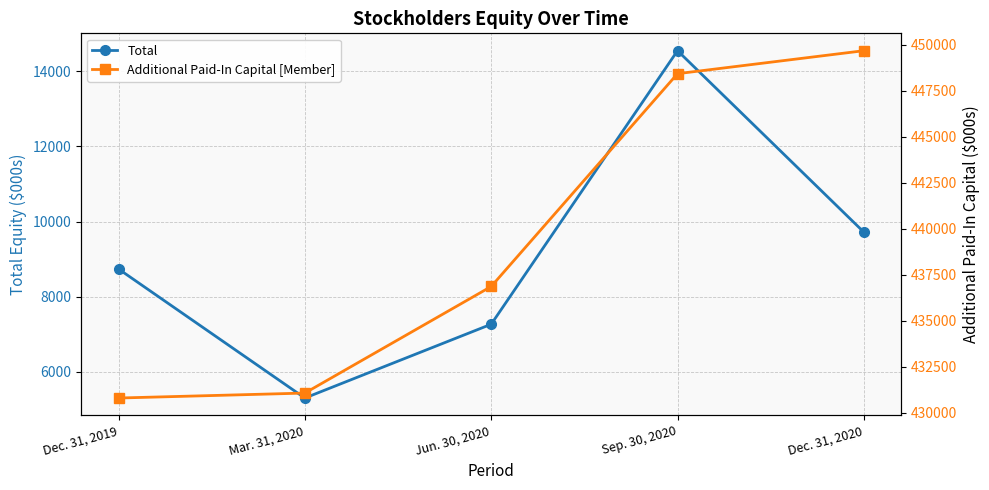

True or false: Total and Additional Paid-In Capital [Member] cross at least once.

False